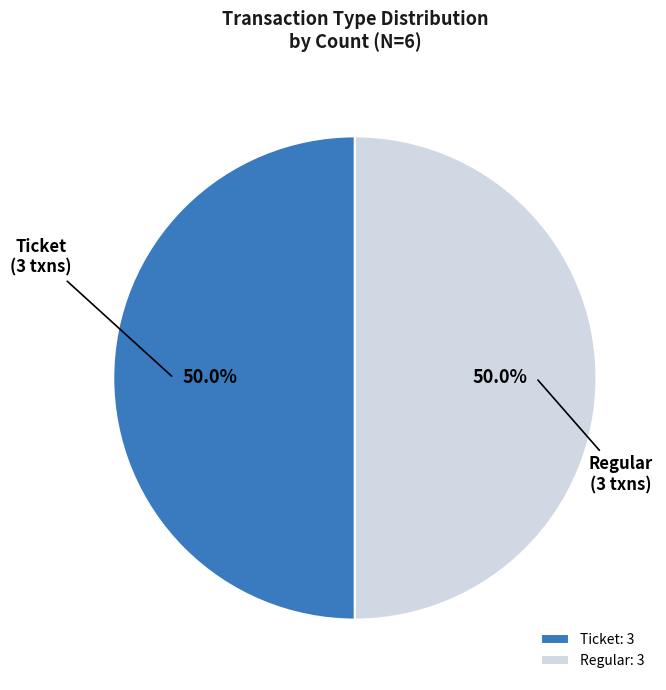

Do Ticket and Regular together represent more than half of the pie?

Yes